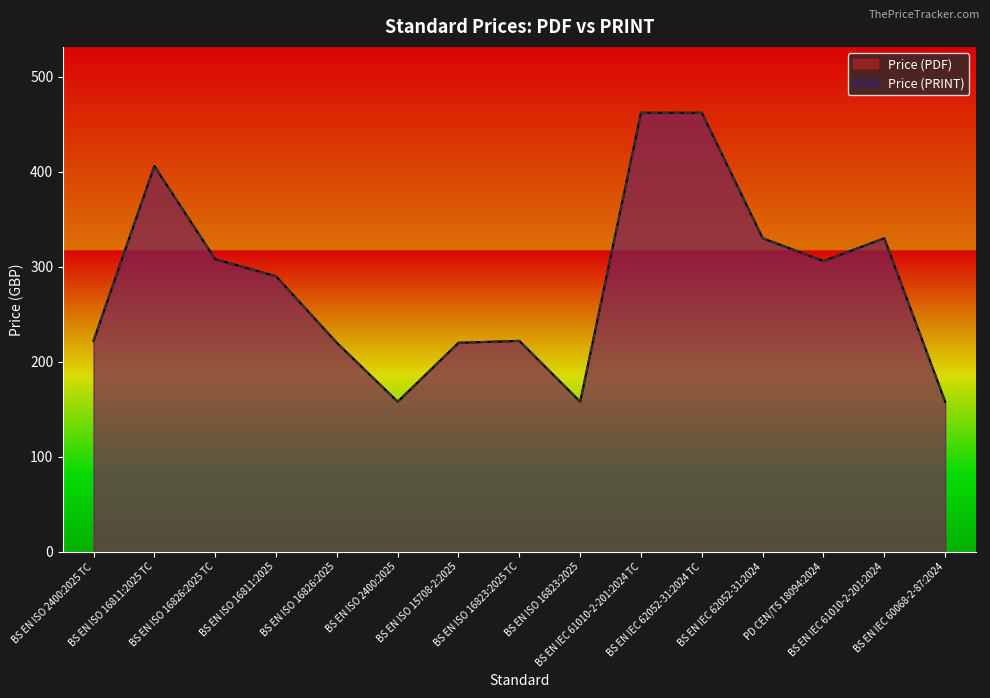

Reading left to right, list all the values displayed in this chart.

Price (PDF): 222	406	308	290	220	158	220	222	158	462	462	330	306	330	158
Price (PRINT): 222	406	308	290	220	158	220	222	158	462	462	330	306	330	158